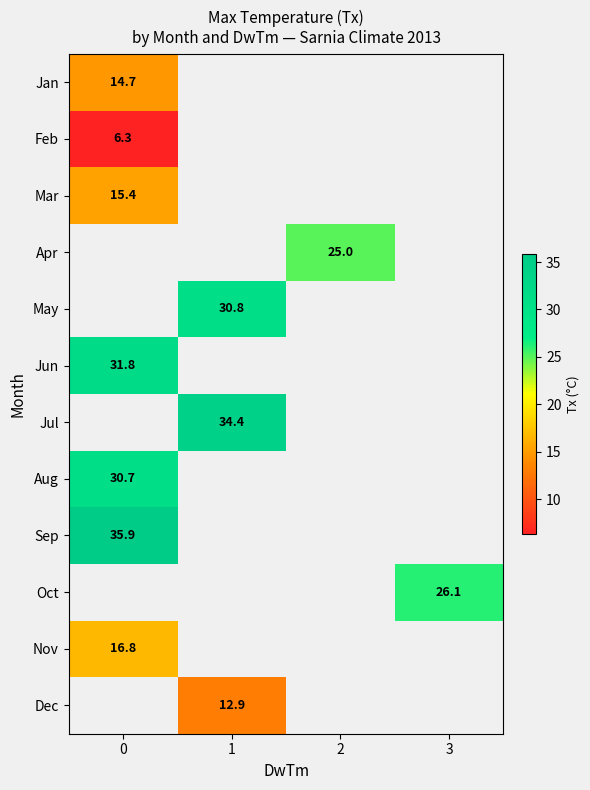

What is the smallest value displayed?

6.3